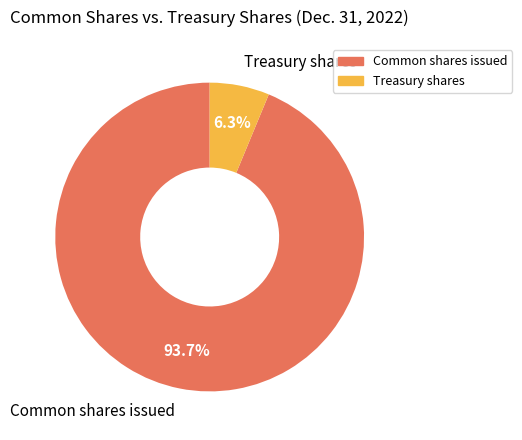

Is there a majority slice in this chart?

Yes